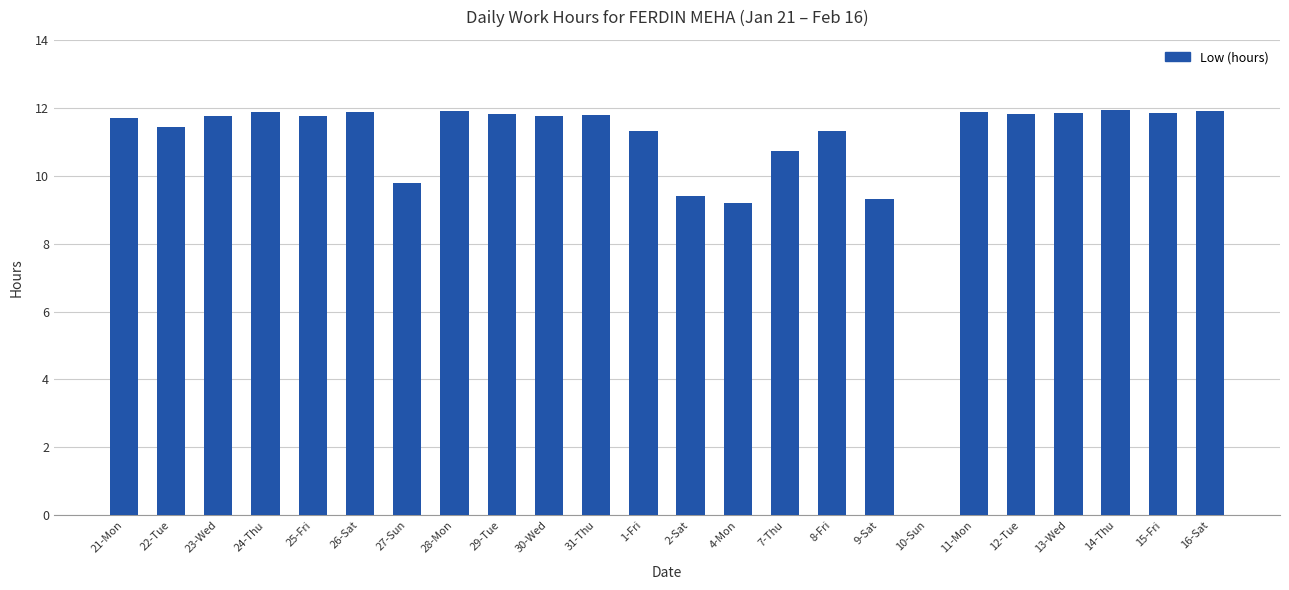

Approximately how many times larger is the value at 30-Wed compared to 25-Fri?

1.0